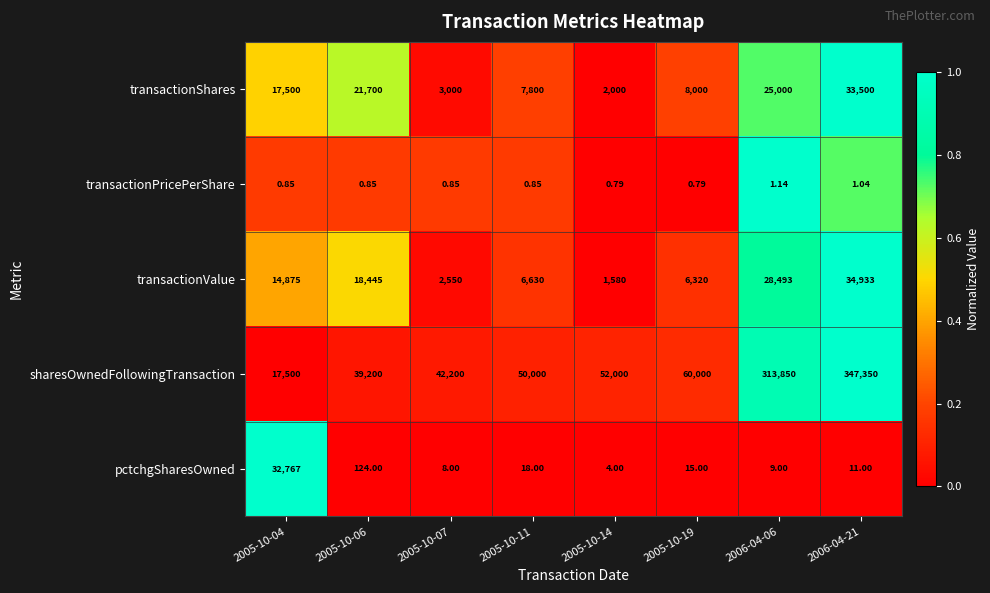

Is the value of transactionValue at 2005-10-07 greater than the value of transactionPricePerShare at 2005-10-07?

Yes